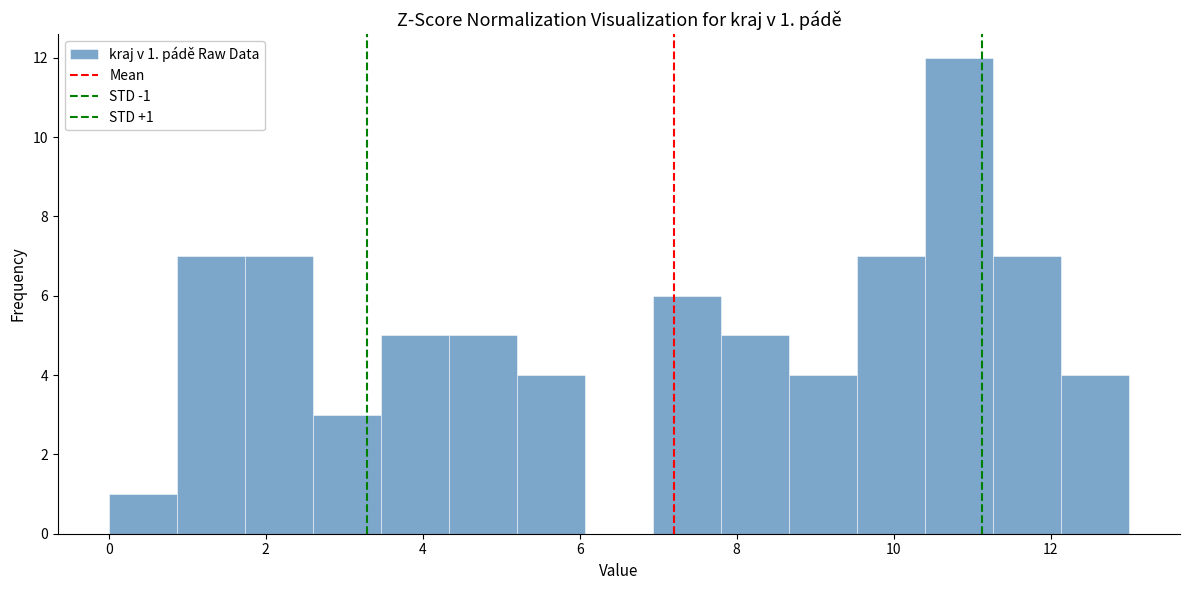

Which range on the x-axis has the tallest bar?

10.4 to 11.2